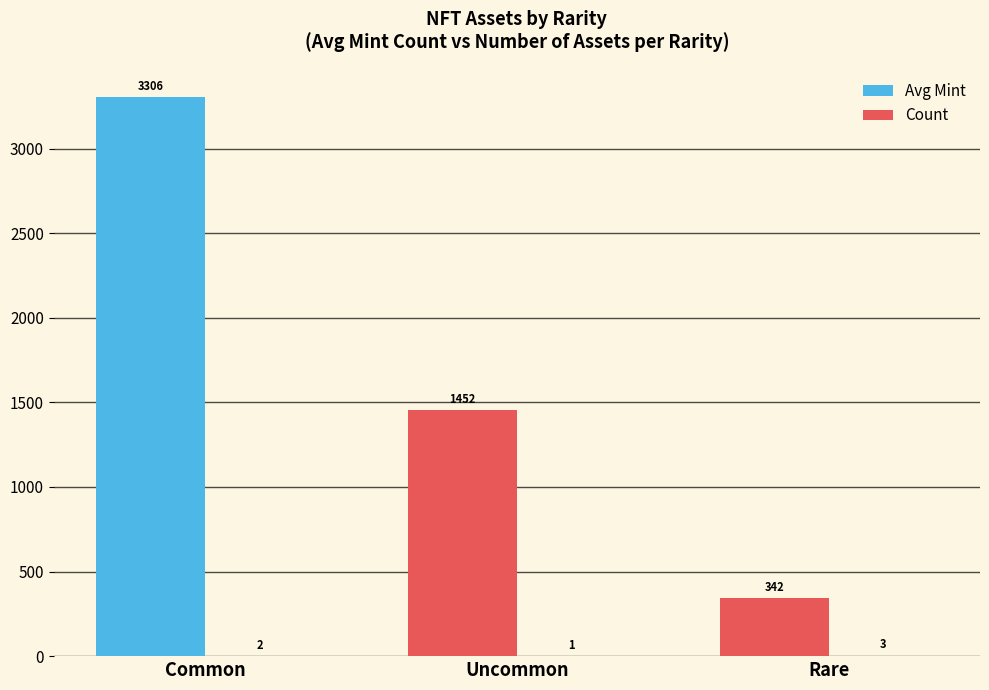

How many groups of bars are there?

3